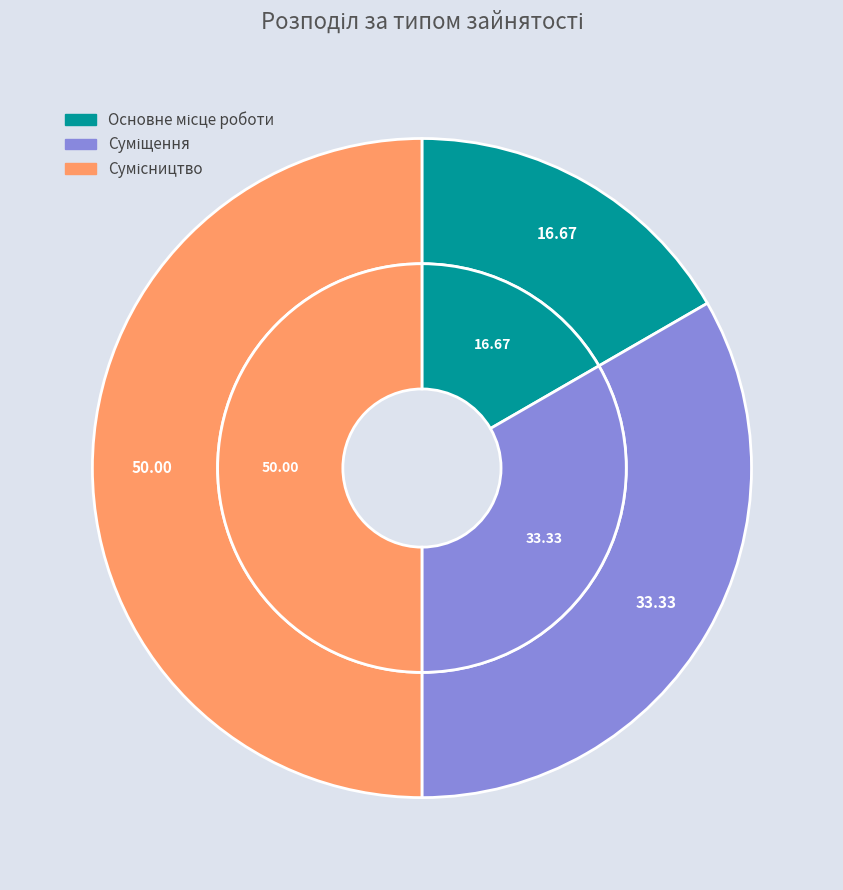

Does Суміщення account for over 50% of the chart?

No